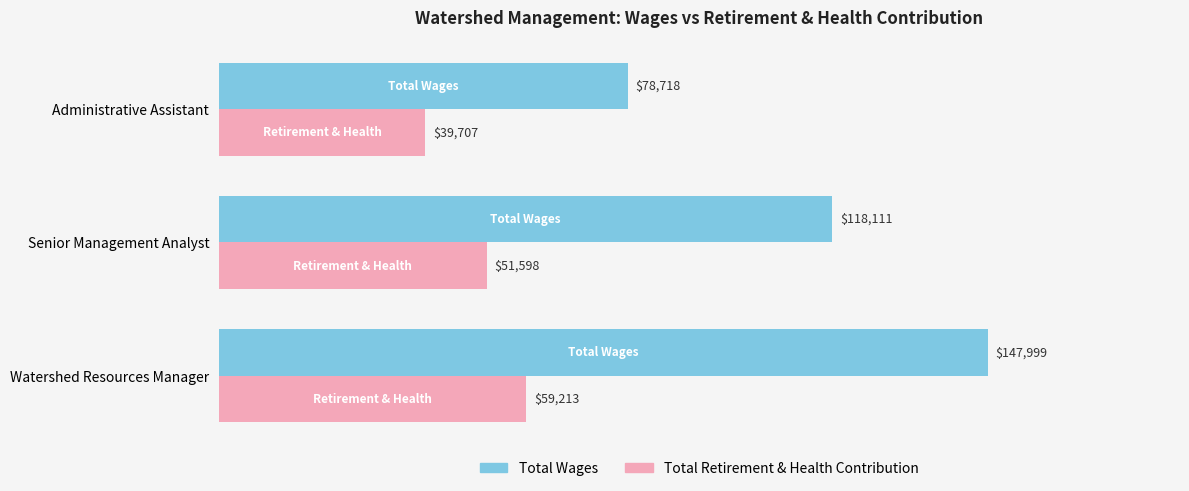

What is the minimum value for Total Wages?

78718